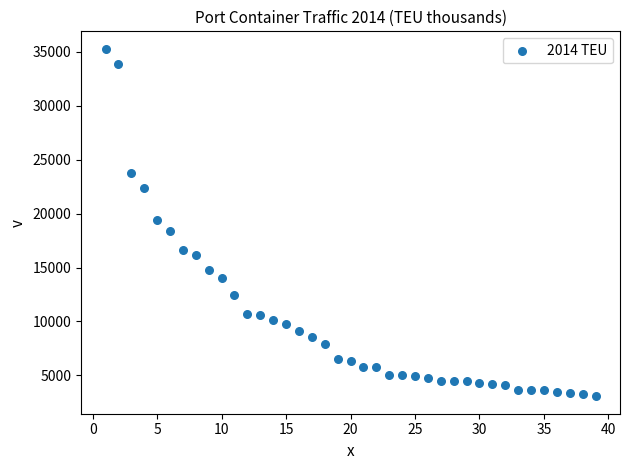

What is the range of Y values (max minus min)?

32224